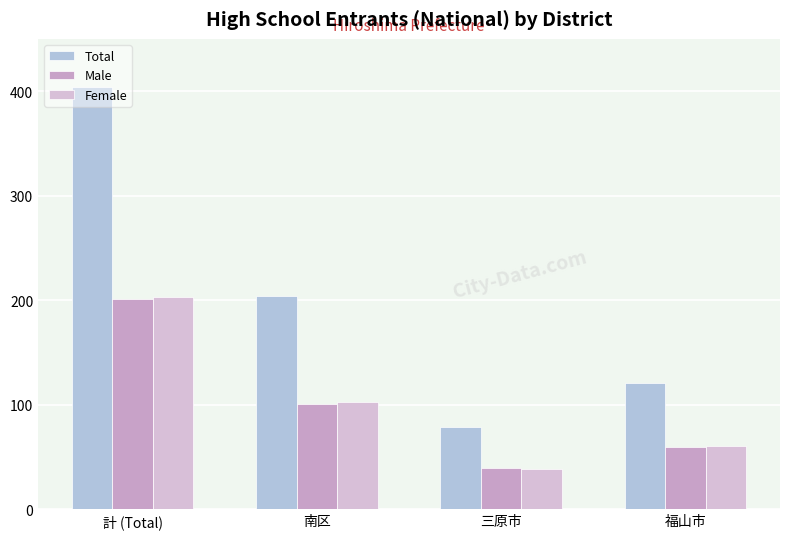

Between 計 (Total) and 三原市, which series saw the biggest shift?

Total